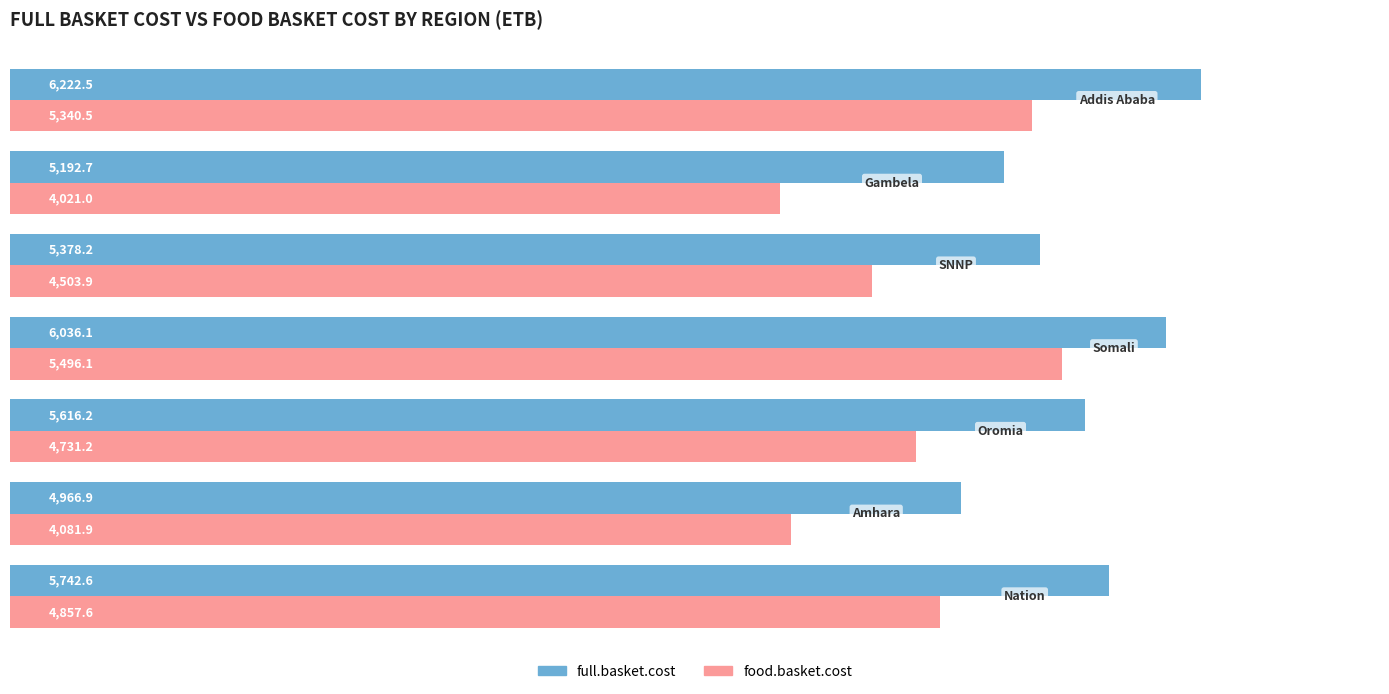

Which series has the largest range (max minus min)?

food.basket.cost